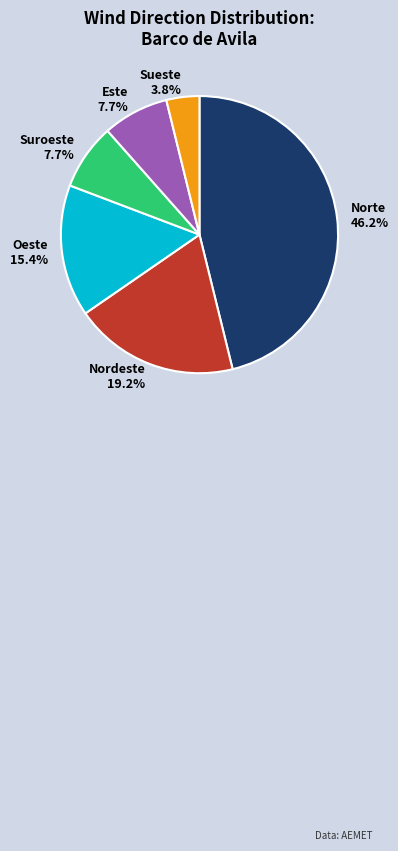

Which has a higher value, Oeste or Nordeste?

Nordeste